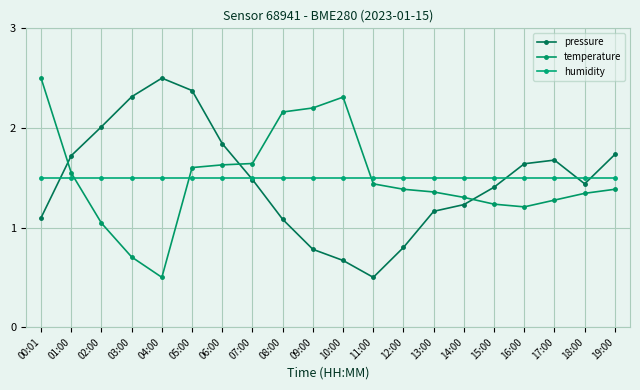

What is the sum of the temperature values at 11:00 and 07:00?

3.1